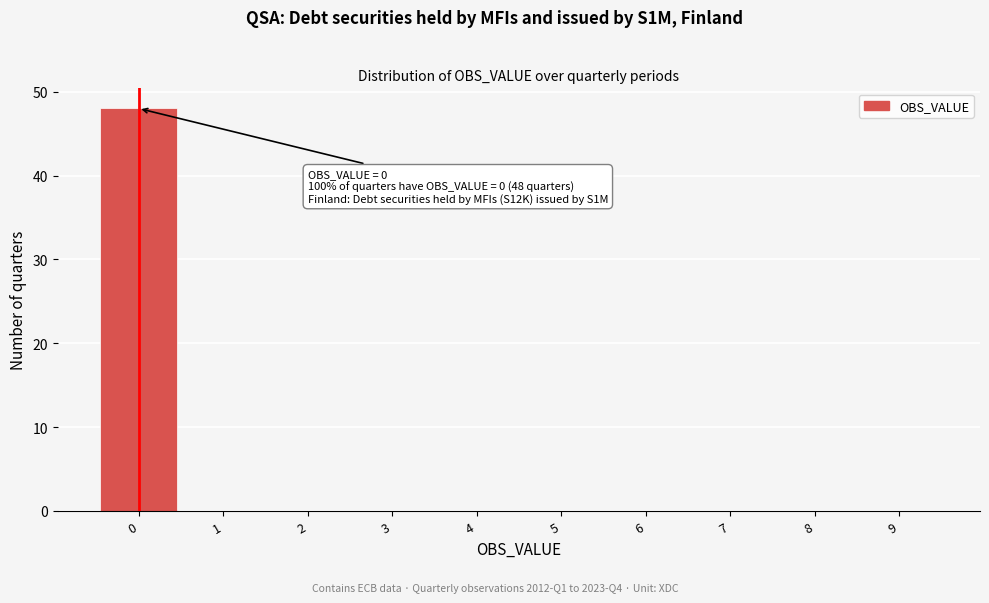

Which range on the x-axis has the tallest bar?

-0.5 to 0.5